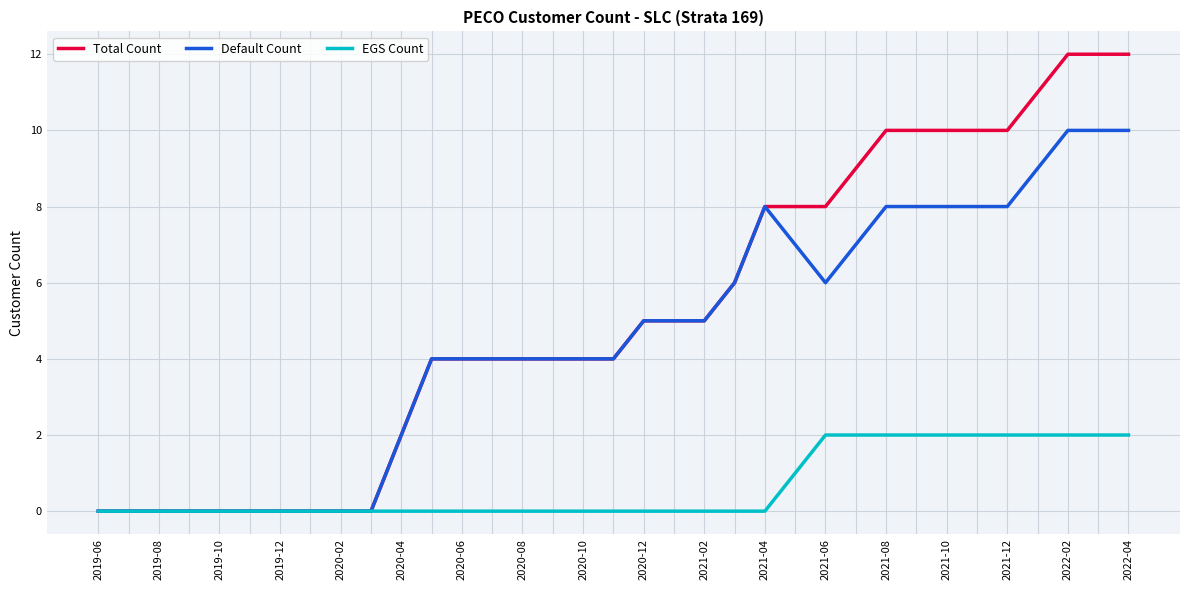

Reading right to left, transcribe all the data shown in this chart.

Total Count: 12	12	12	11	10	10	10	10	10	9	8	8	8	6	5	5	5	4	4	4	4	4	4	4	2	0	0	0	0	0	0	0	0	0	0
Default Count: 10	10	10	9	8	8	8	8	8	7	6	7	8	6	5	5	5	4	4	4	4	4	4	4	2	0	0	0	0	0	0	0	0	0	0
EGS Count: 2	2	2	2	2	2	2	2	2	2	2	1	0	0	0	0	0	0	0	0	0	0	0	0	0	0	0	0	0	0	0	0	0	0	0